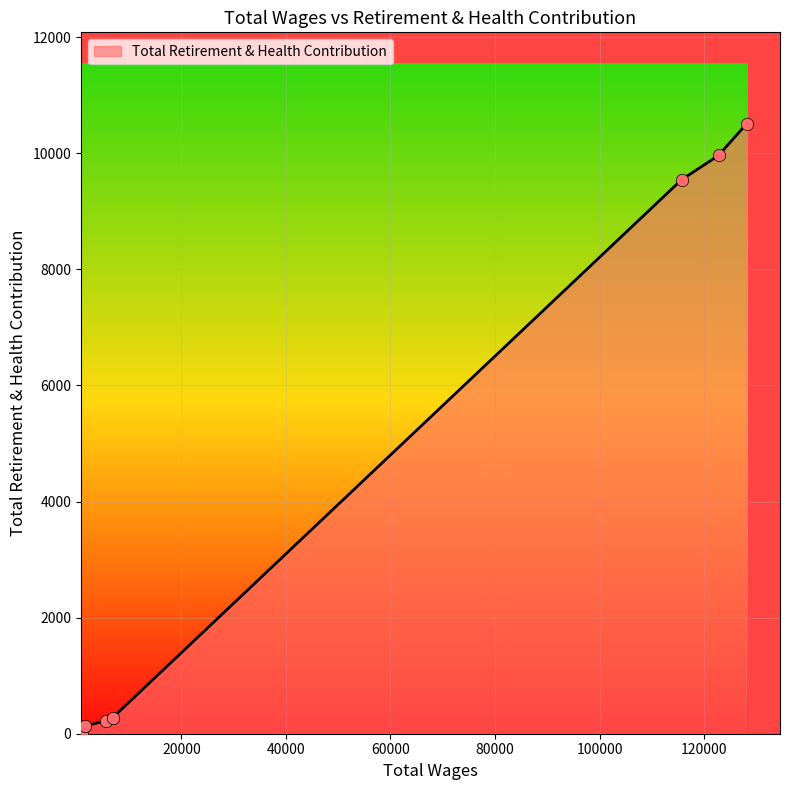

What is the average value?

4378